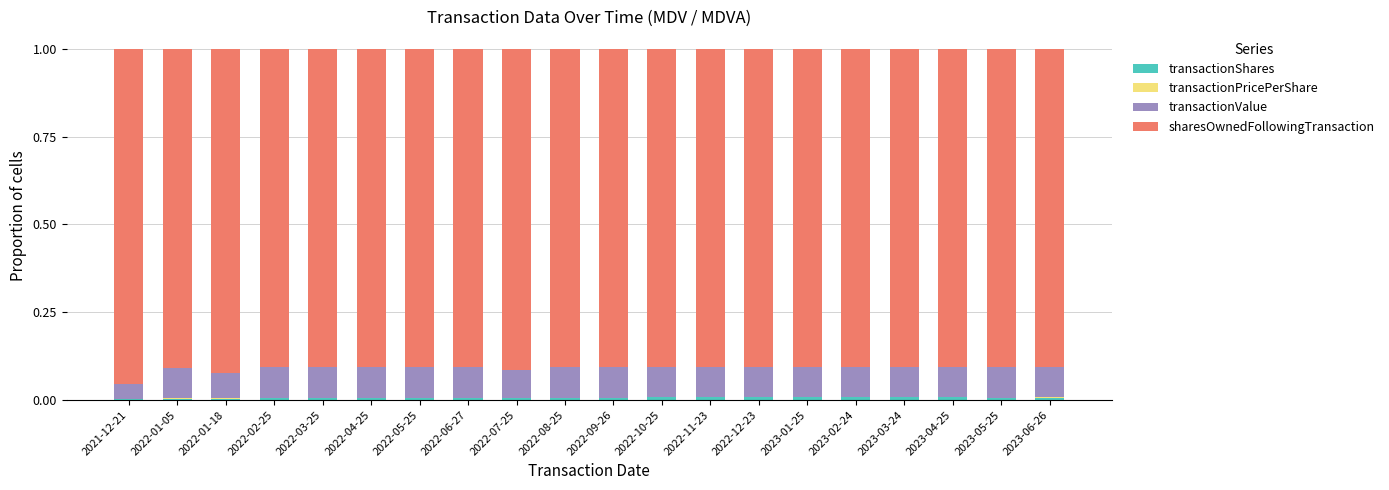

The sharesOwnedFollowingTransaction series shows 0.9 at 2022-03-25. True or false?

True